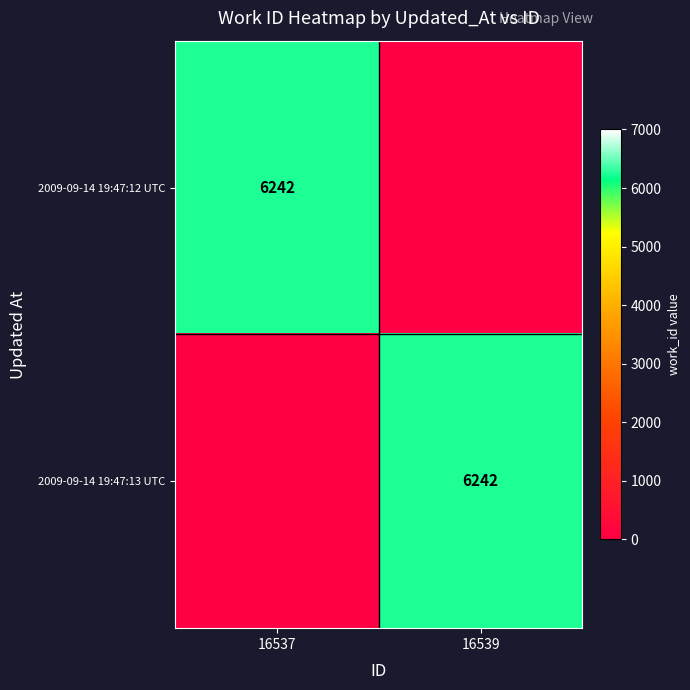

At which category does the chart reach its peak across all series?

16537